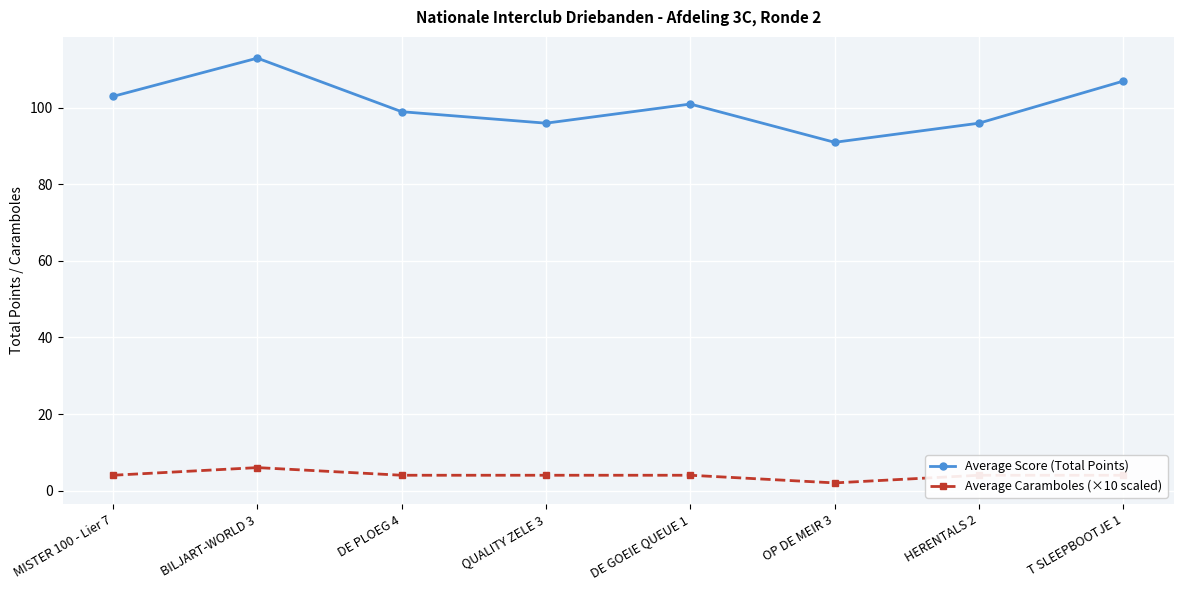

What position from the left is QUALITY ZELE 3?

4